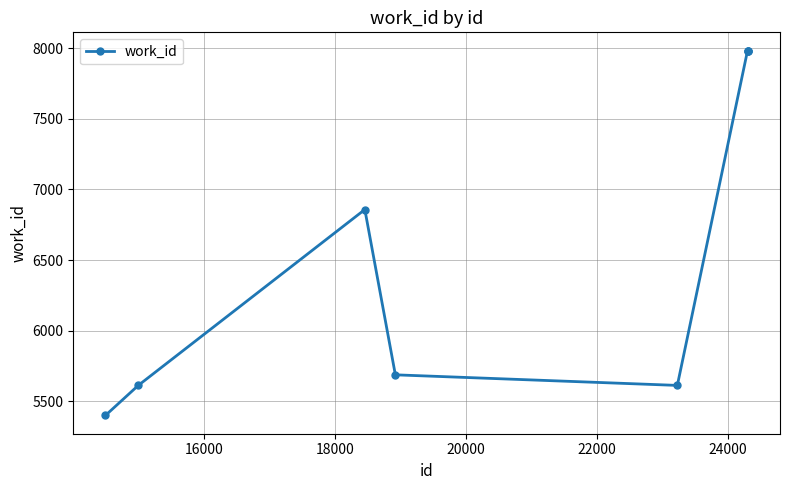

What is the sum of all values?

53120